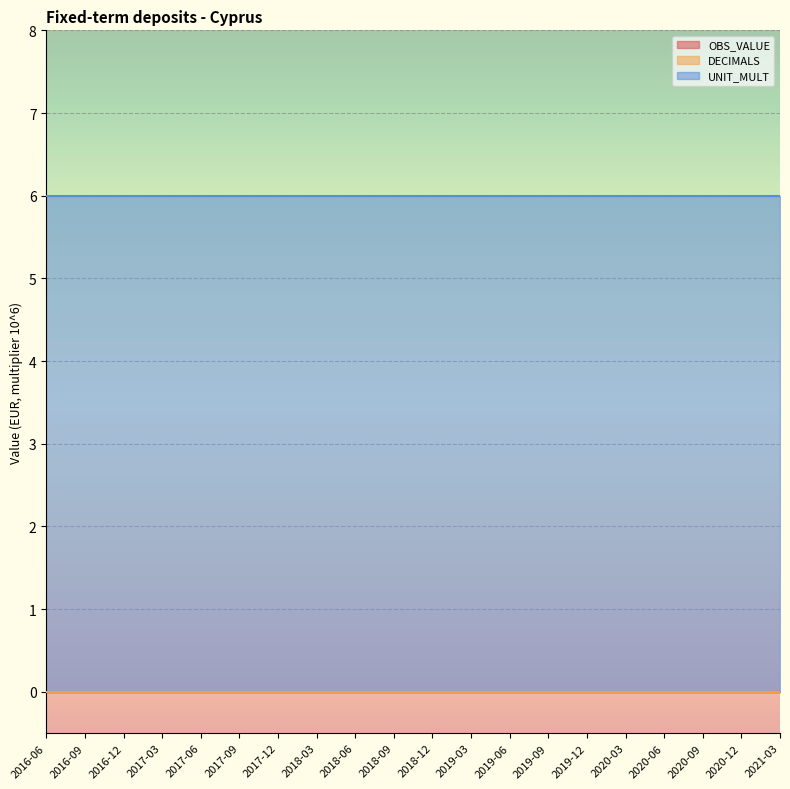

At how many categories does at least one series exceed 3?

20